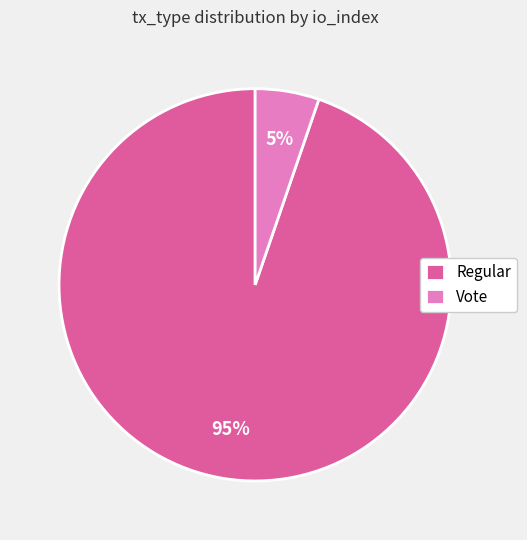

True or false: Vote accounts for 5% of the total.

True